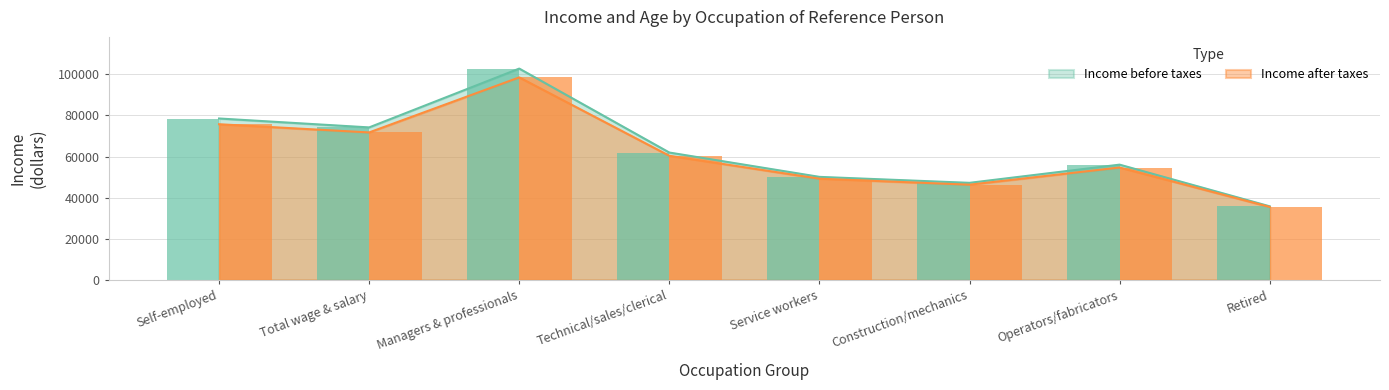

What is the smallest value displayed?

35477